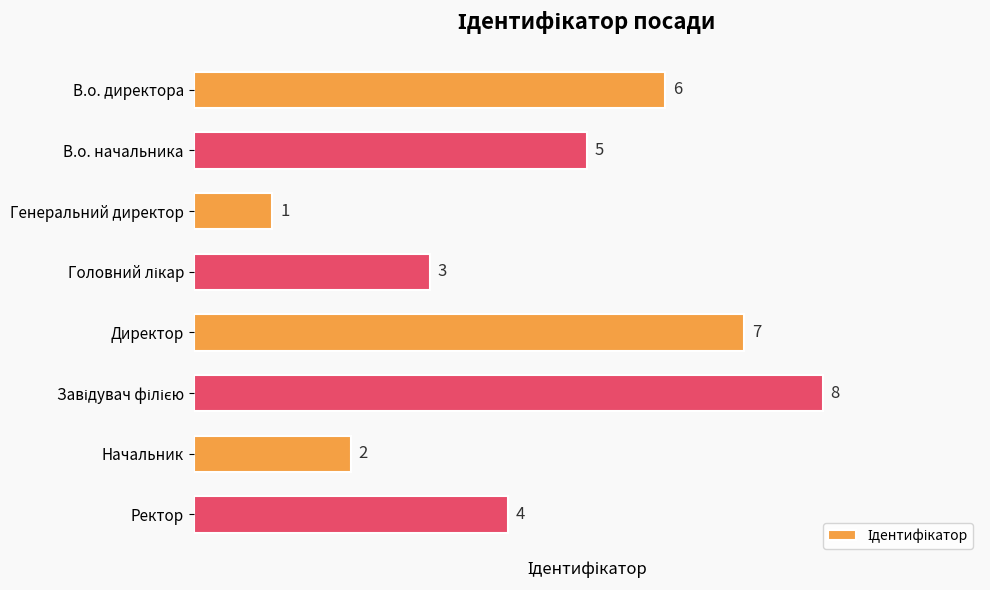

Where is the data nearest to the value 4?

Ректор